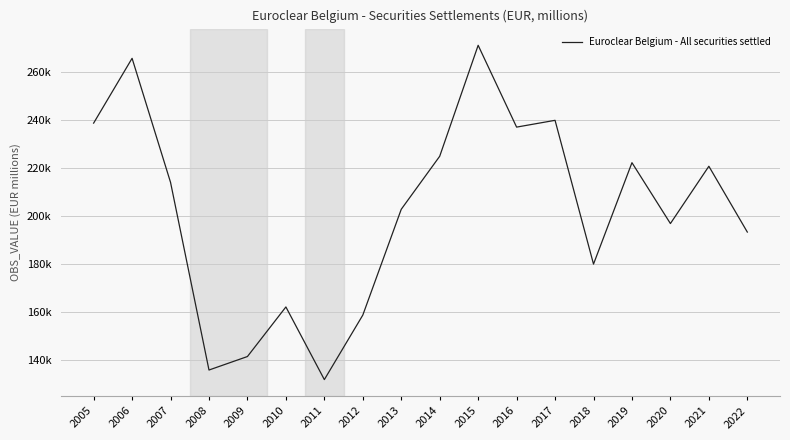

Is this an area chart (filled region under the line)?

No